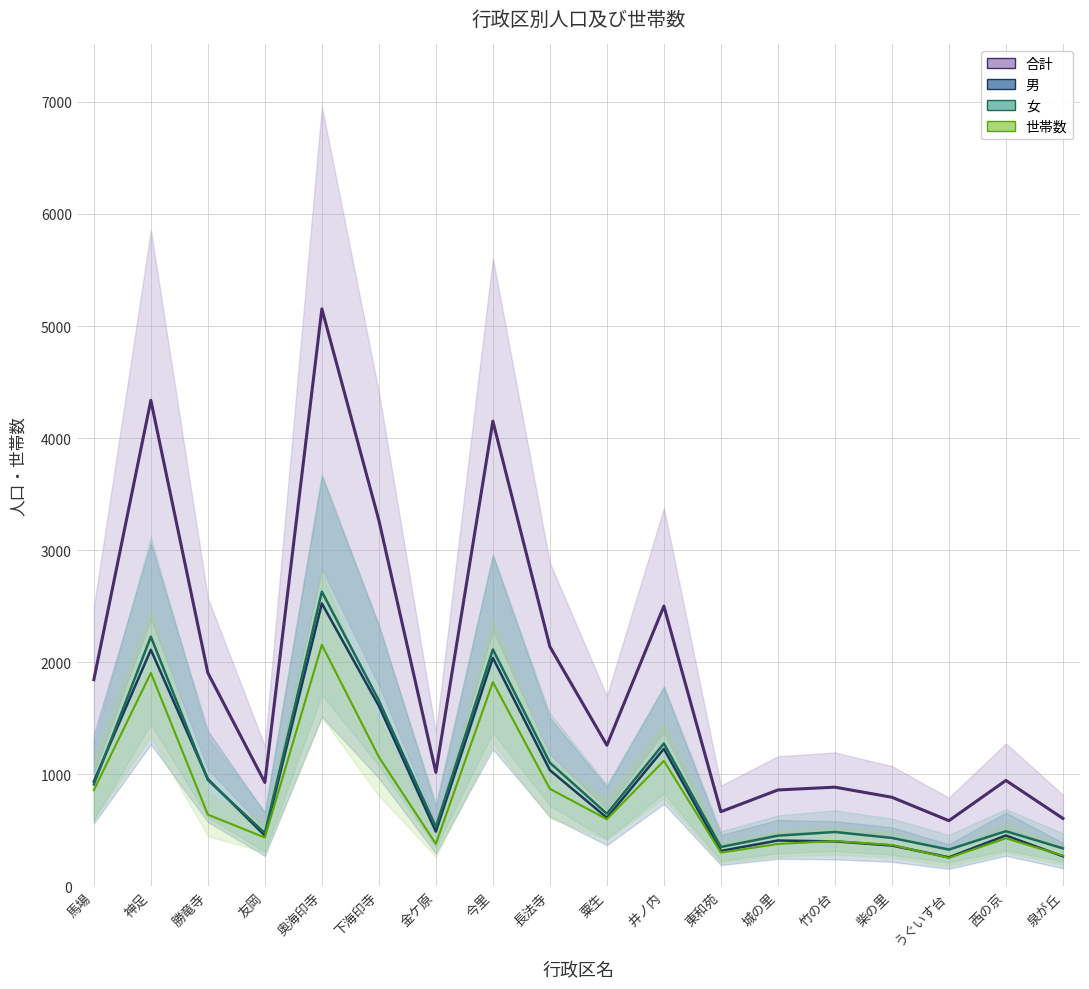

Where is the first local minimum for 男?

友岡